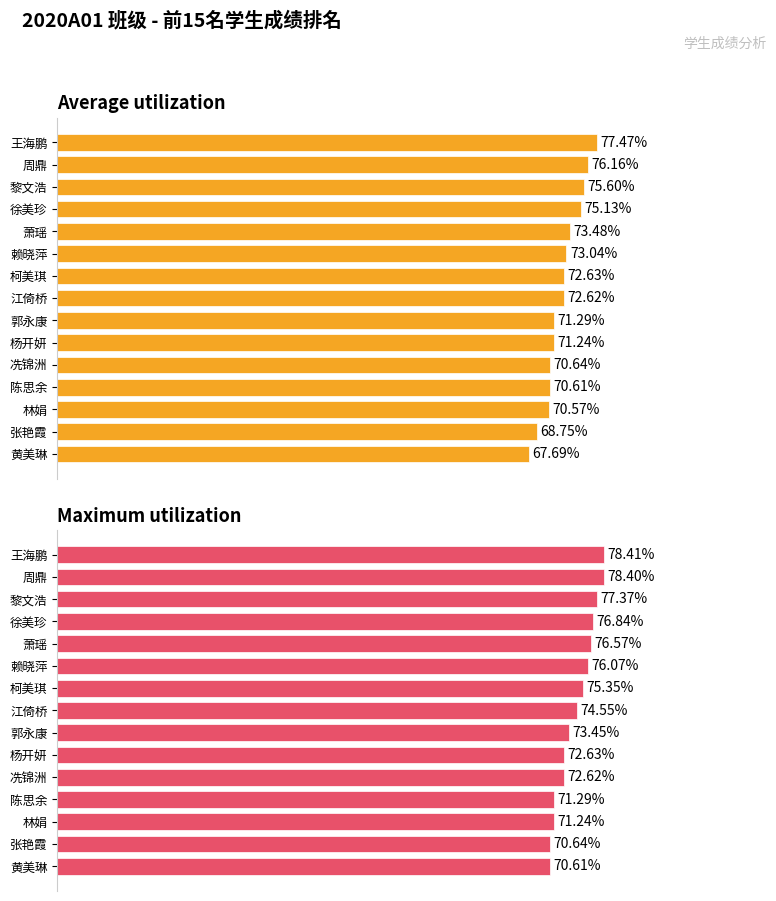

Is it true that Maximum utilization equals 72.6 at 杨开妍?

True